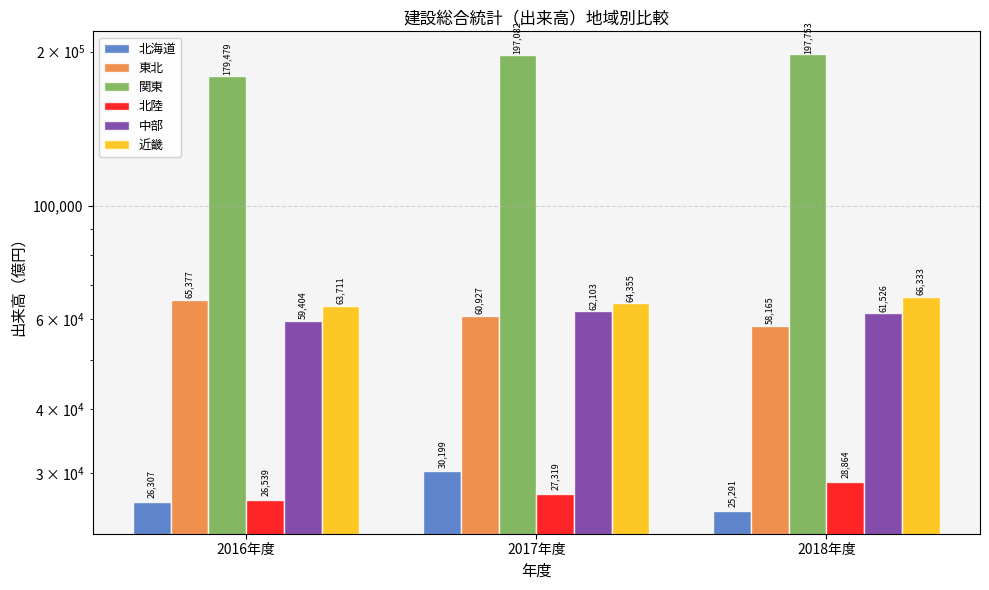

At how many categories does at least one series exceed 74148?

3